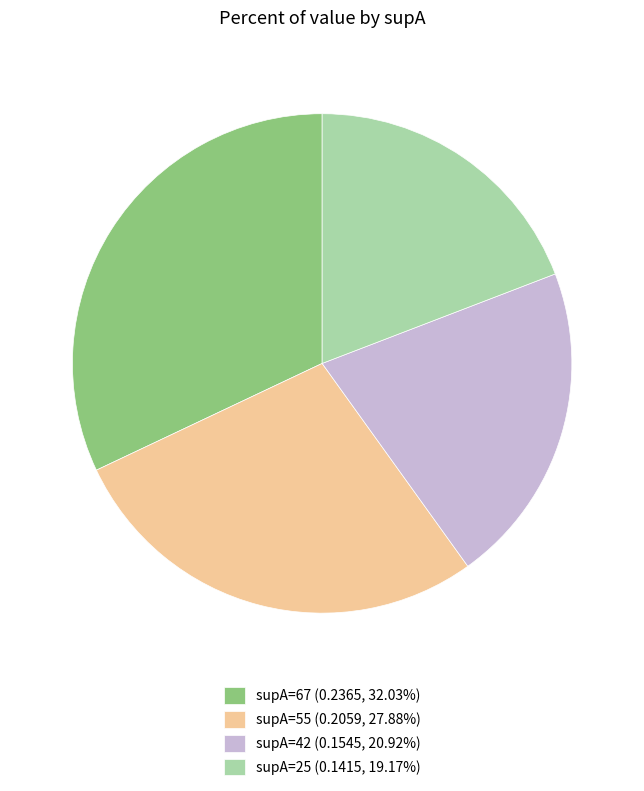

Is there a majority slice in this chart?

No